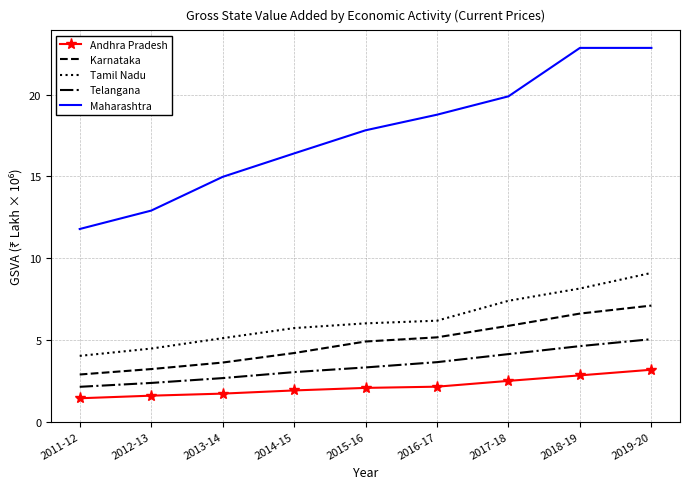

True or false: Maharashtra has a value of 19.9 at 2017-18.

True